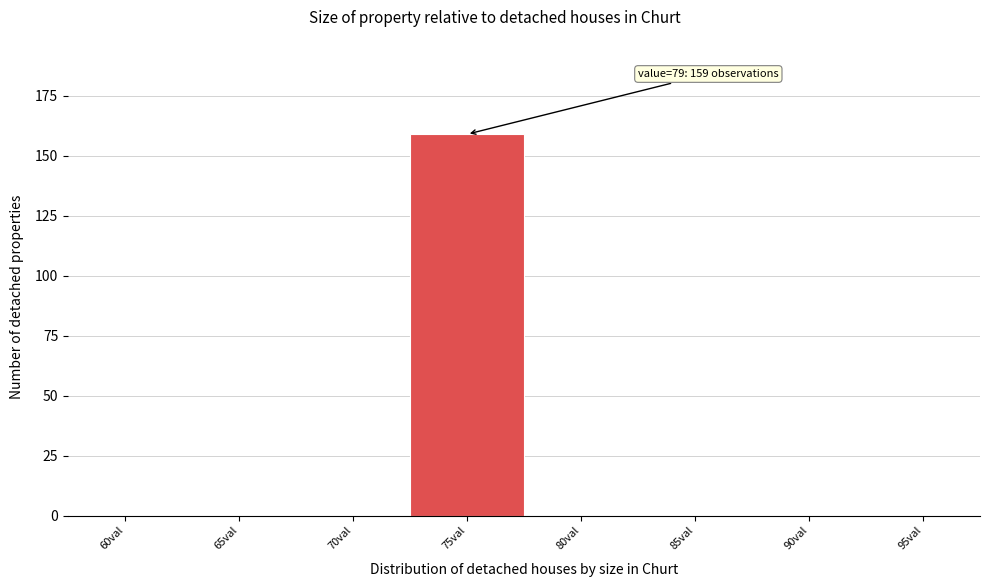

Reading left to right, what are all the values shown in this chart?

60val=0	65val=0	70val=0	75val=159	80val=0	85val=0	90val=0	95val=0